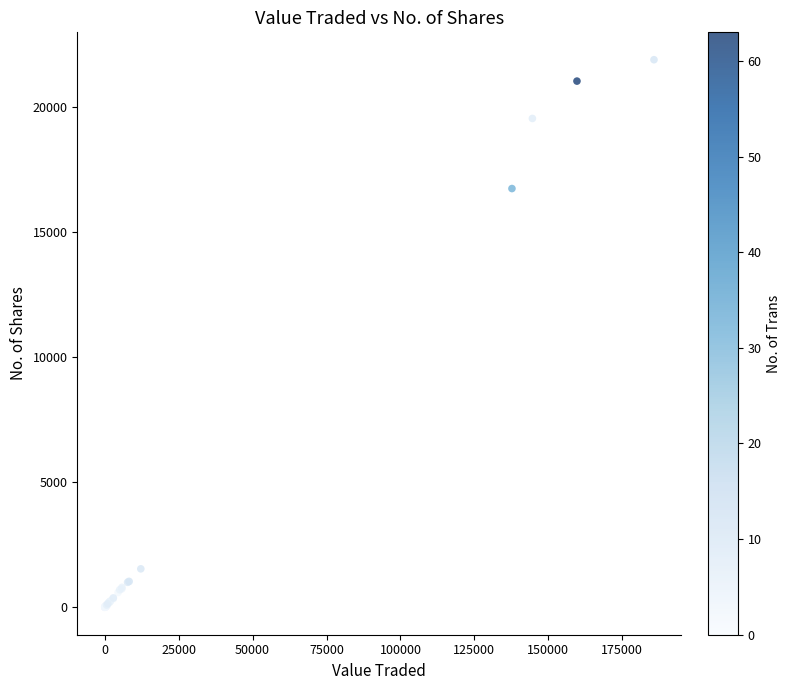

What Y value in the scatter plot is closest to 10946?

16741